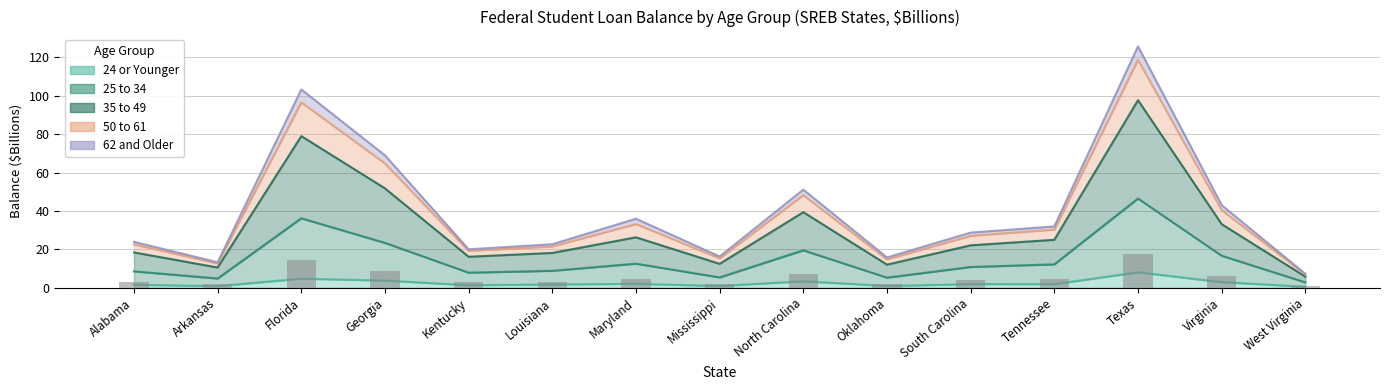

What is the average value of the 25 to 34 series?

14.7